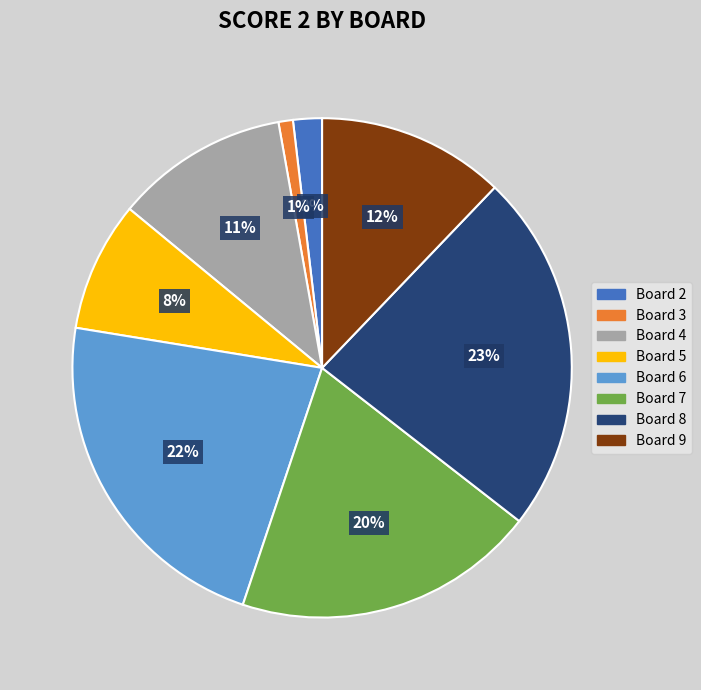

The Board 6 slice represents 22% of the pie. True or false?

True